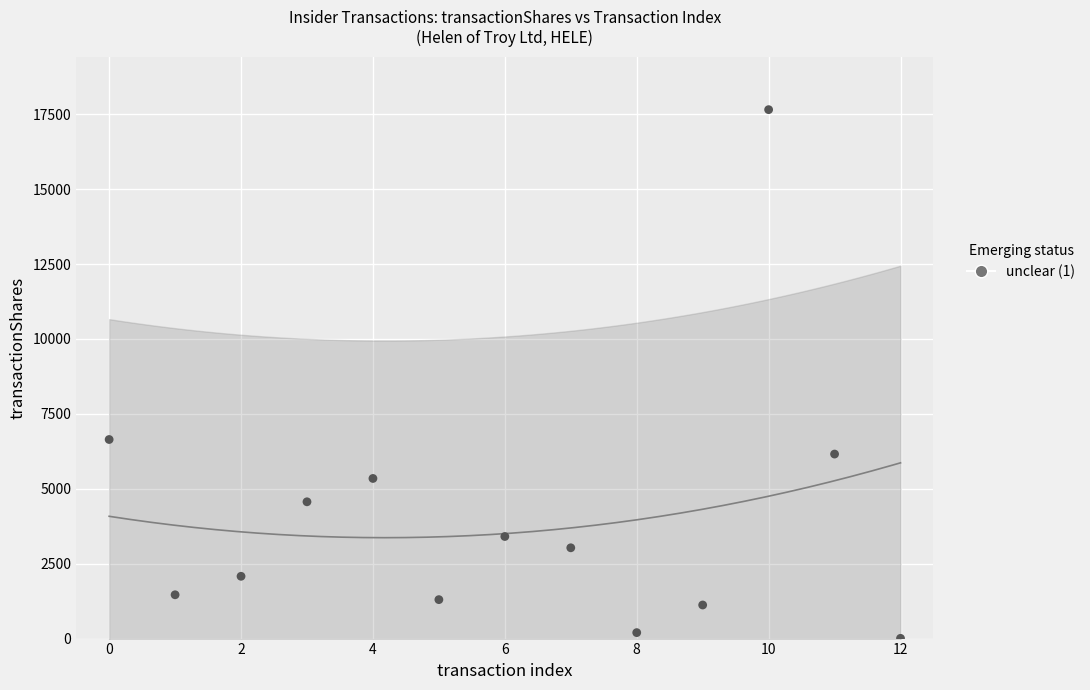

What is the range of Y values (max minus min)?

17644